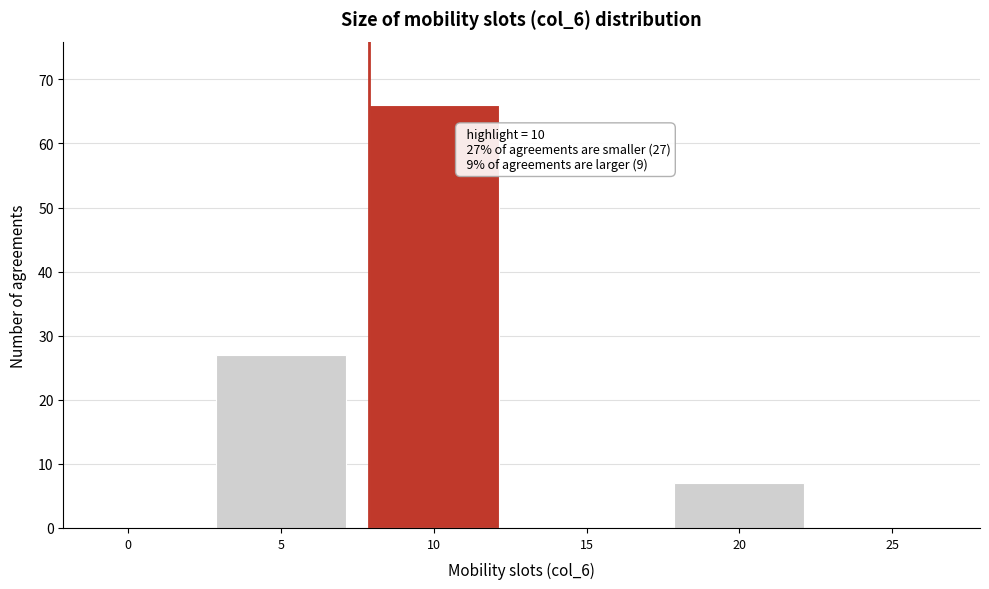

Reading left to right, list all the values displayed in this chart.

0=0	5=27	10=66	15=0	20=7	25=0